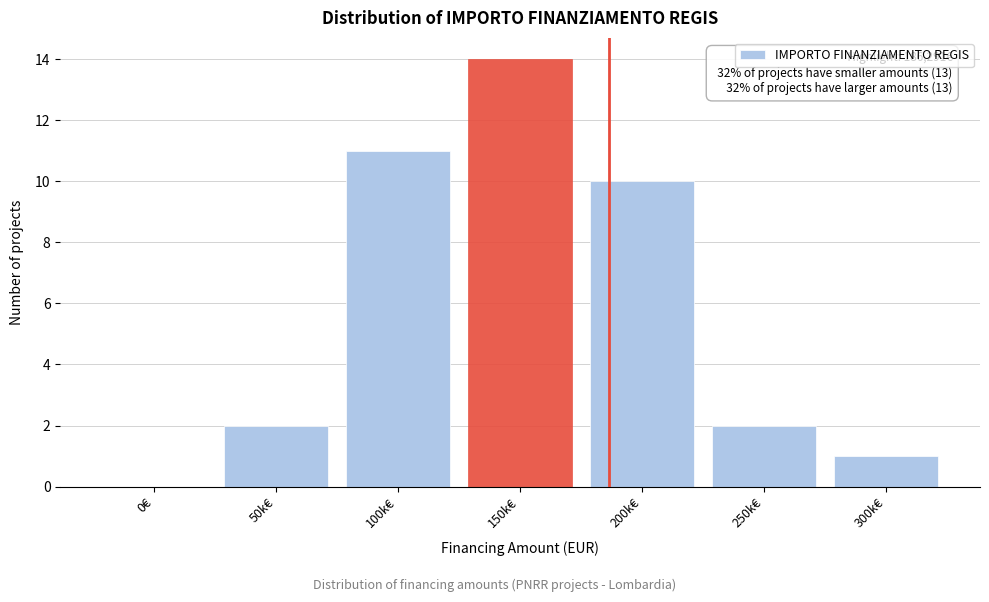

Reading left to right, extract all data points from this chart.

0€=0	50k€=2	100k€=11	150k€=14	200k€=10	250k€=2	300k€=1